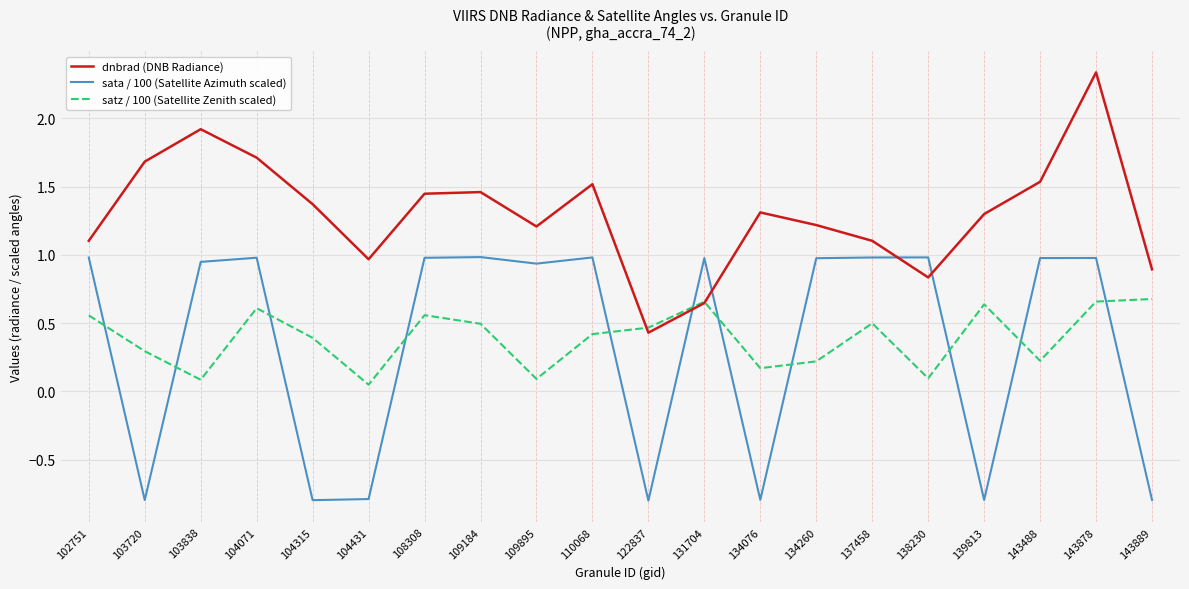

What are all the series names shown in the legend?

dnbrad (DNB Radiance), sata / 100 (Satellite Azimuth scaled), satz / 100 (Satellite Zenith scaled)